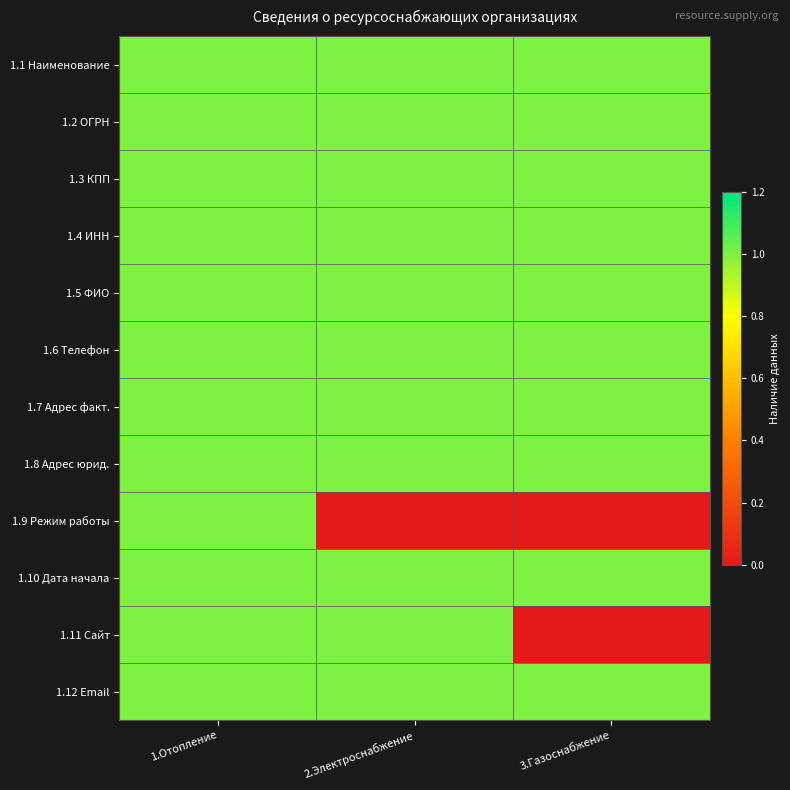

Rank the series by their maximum value, from lowest to highest.

1.1 Наименование, 1.2 ОГРН, 1.3 КПП, 1.4 ИНН, 1.5 ФИО, 1.6 Телефон, 1.7 Адрес факт., 1.8 Адрес юрид., 1.9 Режим работы, 1.10 Дата начала, 1.11 Сайт, 1.12 Email